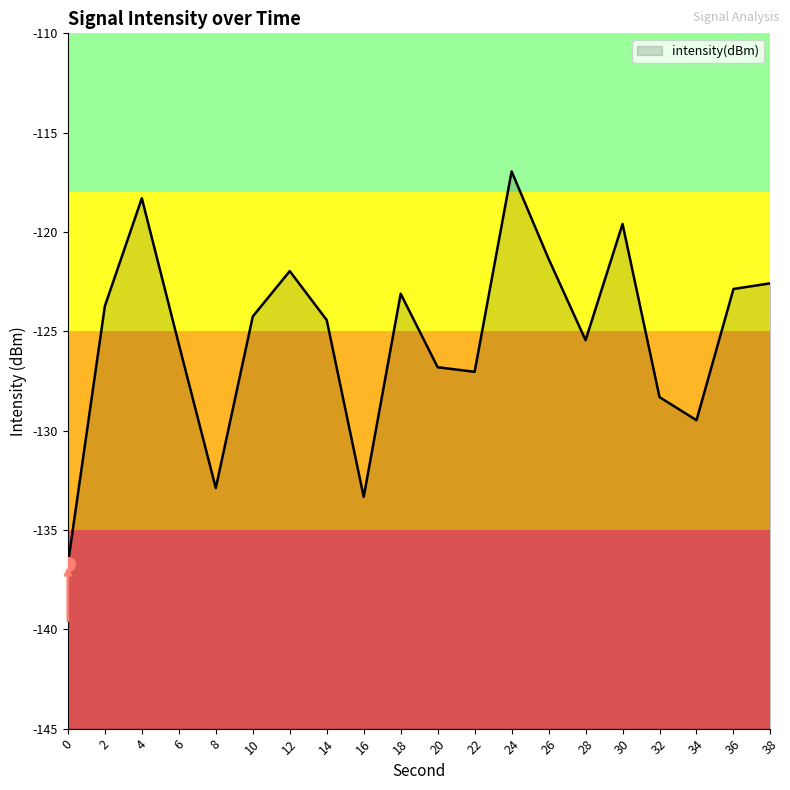

At which category does the chart reach its peak across all series?

24